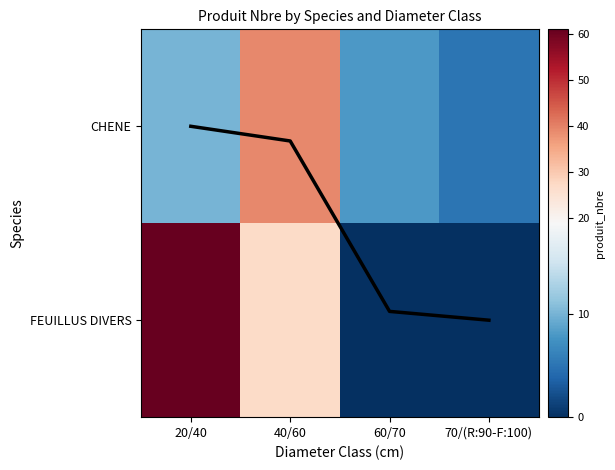

What is the difference between the maximum and second lowest values in the Column Mean series?

31.5